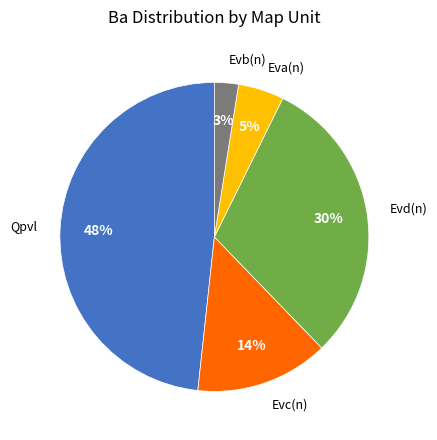

To the nearest percent, what is the average slice percentage?

20%